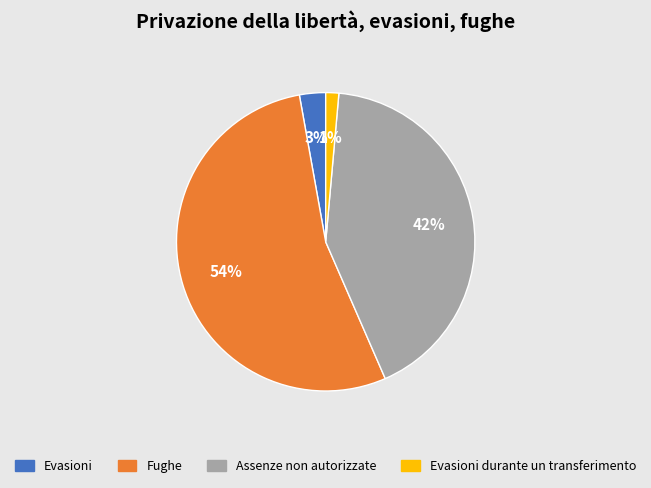

What percentage is the Assenze non autorizzate slice, to the nearest percent?

42%